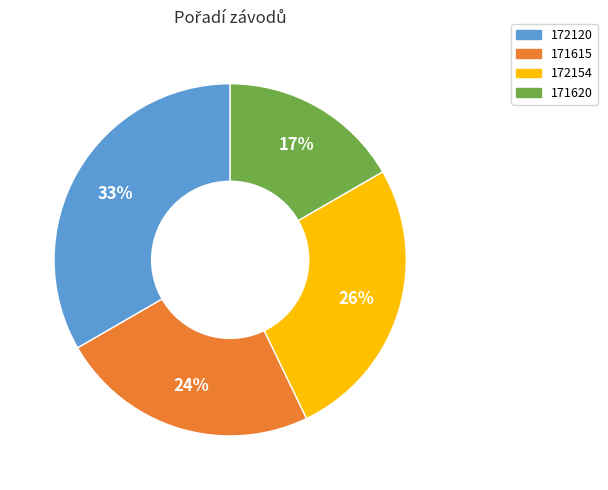

What percentage is the 171615 slice, to the nearest percent?

24%